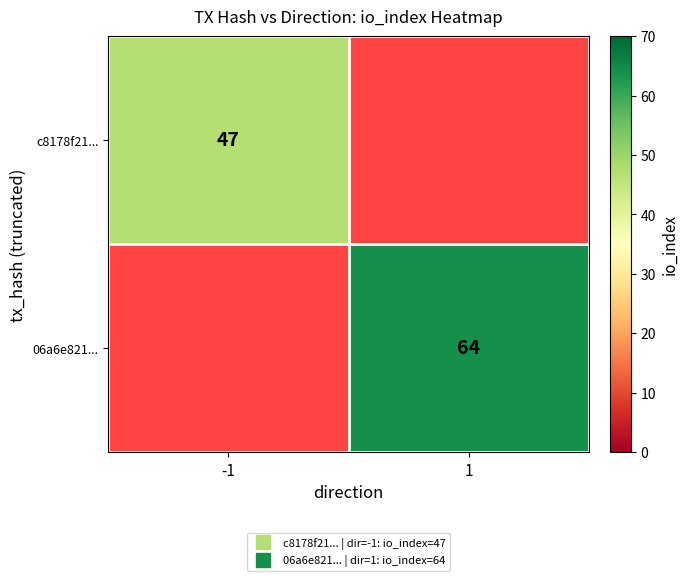

The 06a6e821... series shows 17.0 at 1. True or false?

False